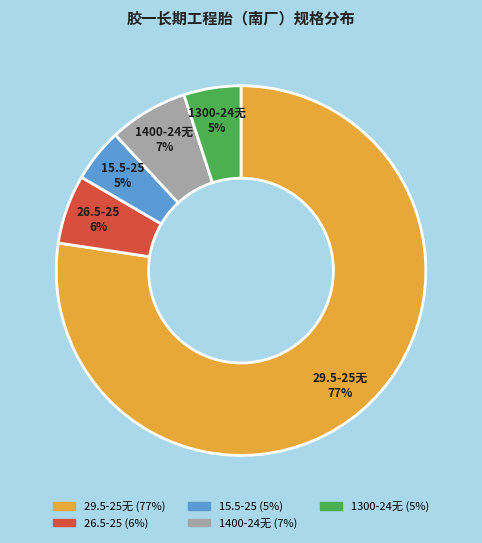

Approximately how many times larger is the value at 1300-24无 compared to 26.5-25?

0.8